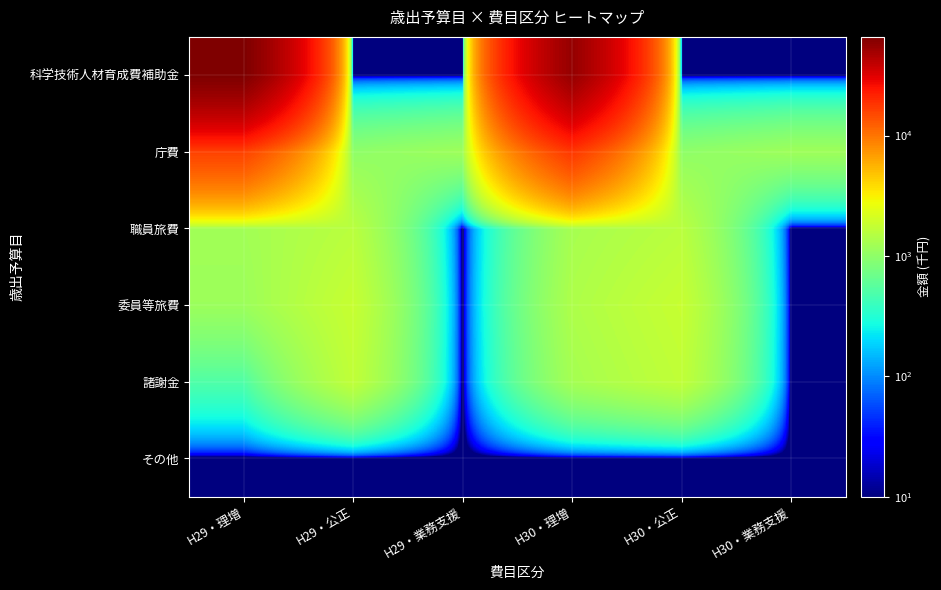

Which has a higher value, H29・業務支援 or H29・理増?

H29・理増